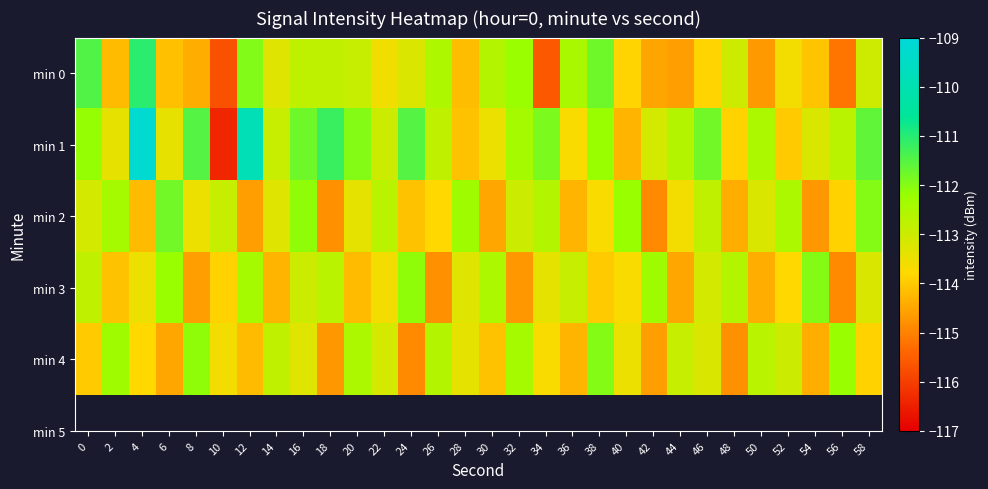

Which series has the largest total across all categories?

min 1